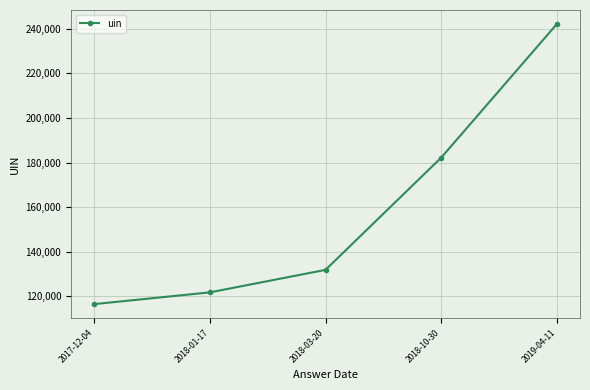

Which category has the lowest value across all series?

2017-12-04